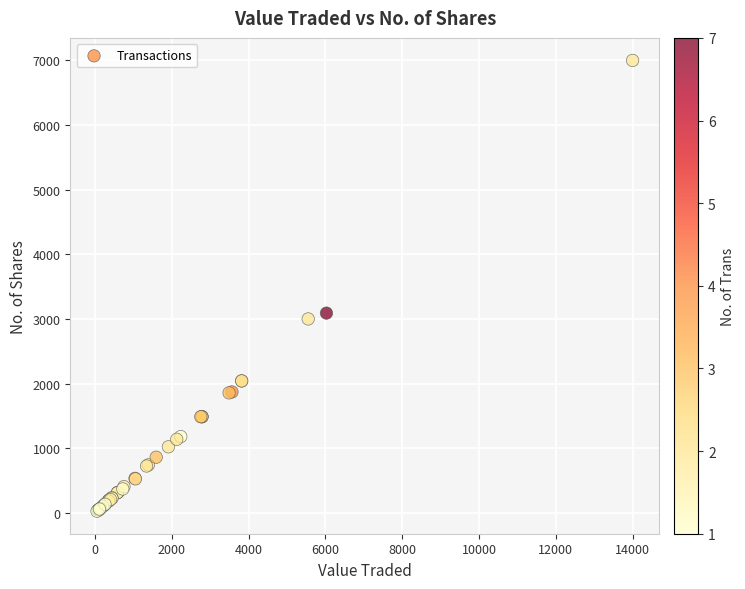

What Y value in the scatter plot is closest to 3512?

3090